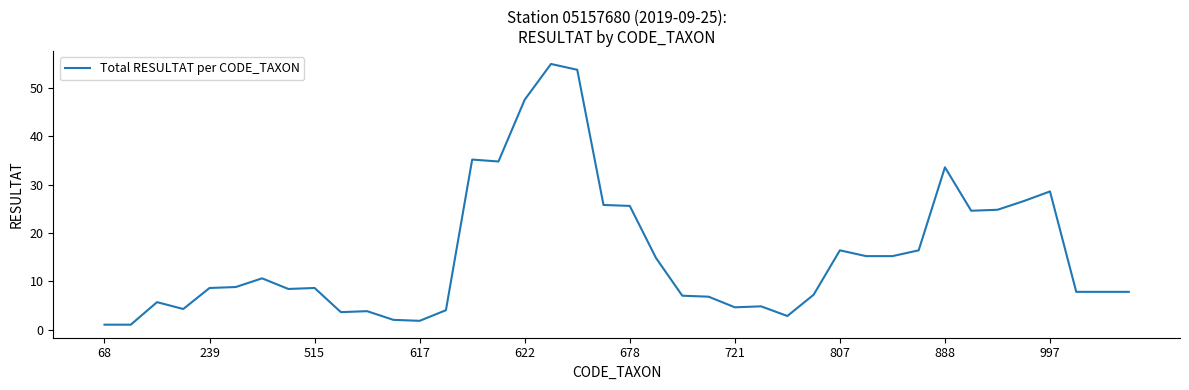

What is the smallest value displayed?

1.0